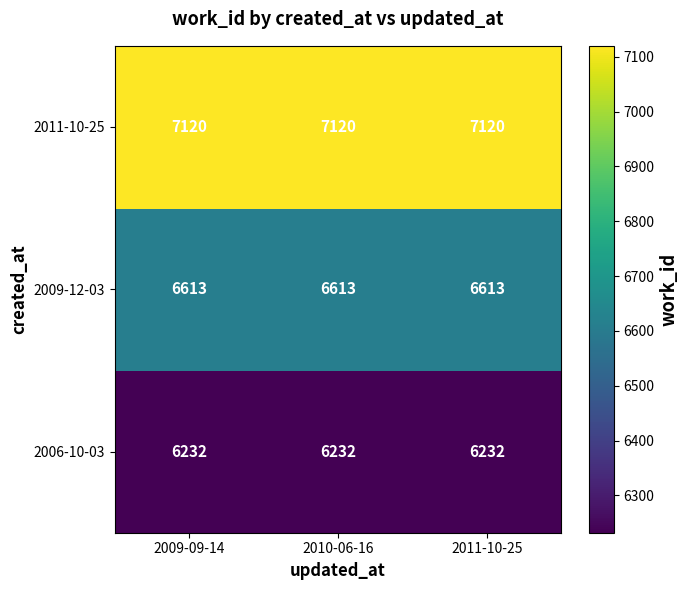

What is the sum of all 2009-12-03 values?

19839